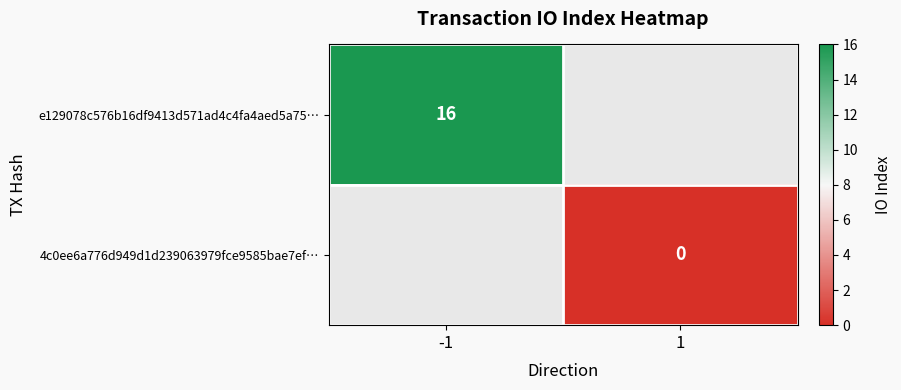

True or false: e129078c576b16df9413d571ad4c4fa4aed5a75… has a value of 23.8 at -1.

False